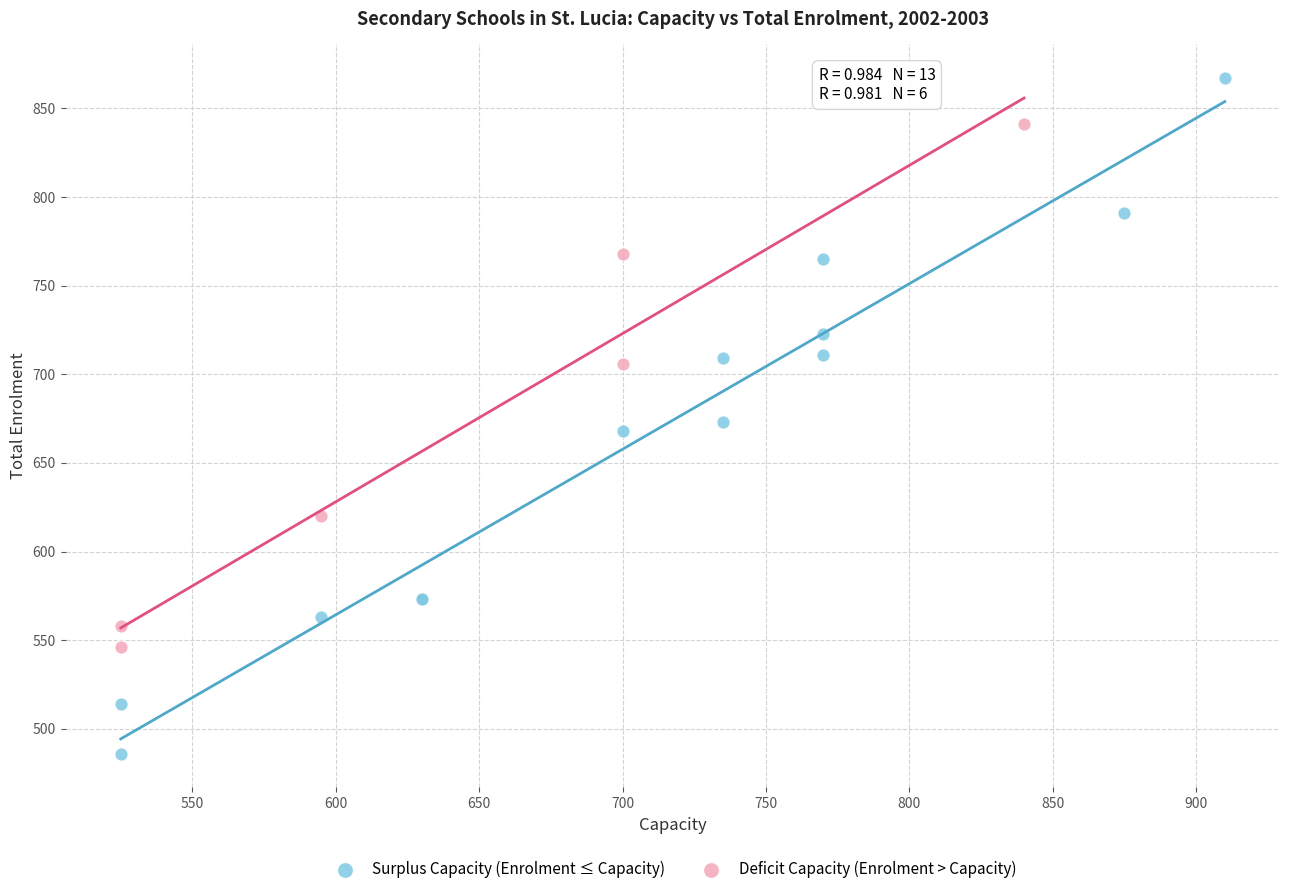

Which series has the widest spread of Y values?

Surplus Capacity (Enrolment ≤ Capacity)